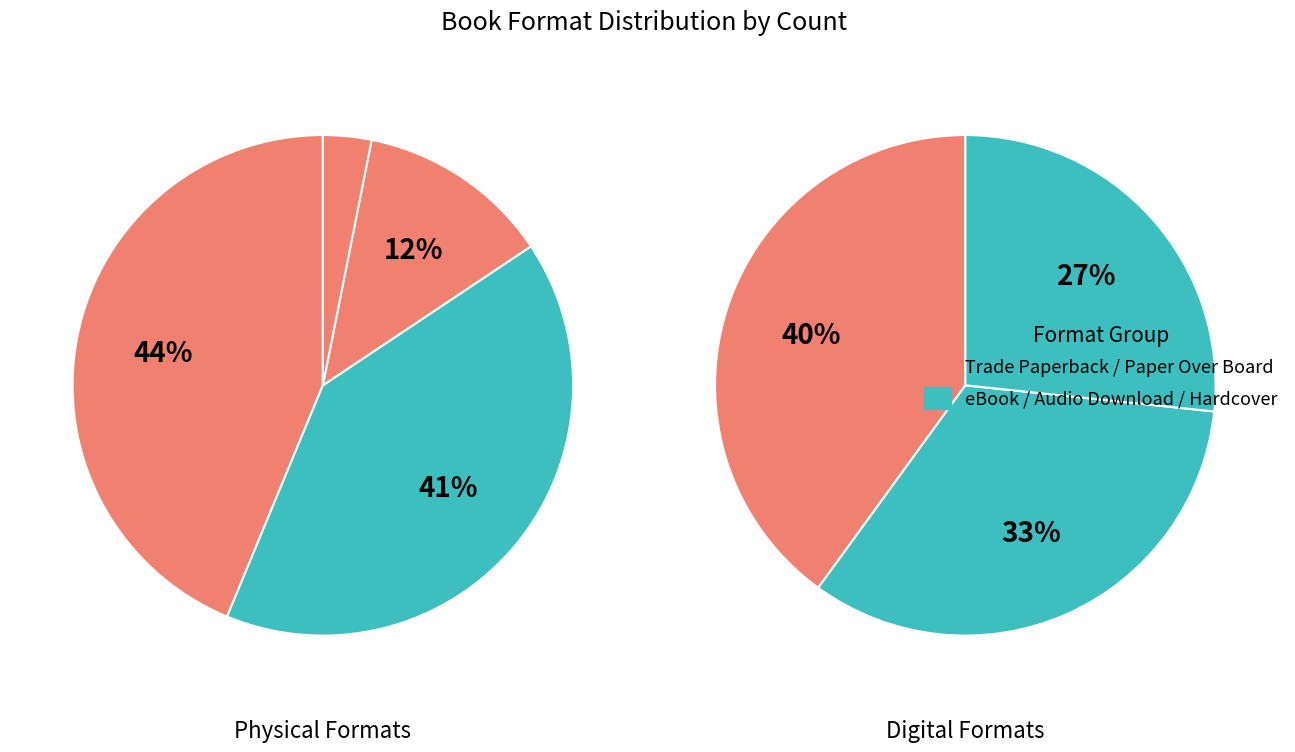

How much of the chart is everything except Hardcover?

72.3%